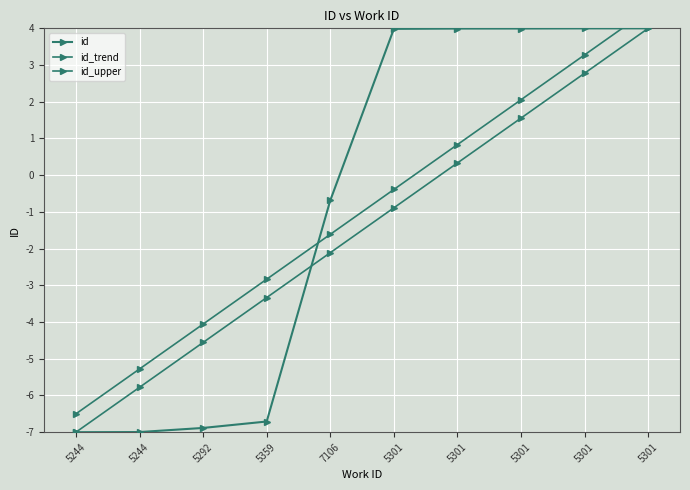

What is the label of the 2nd point from the right?

5301